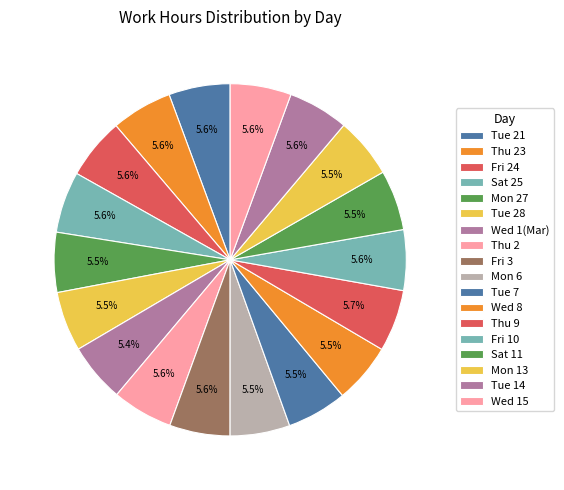

Count the number of slices in the pie.

18